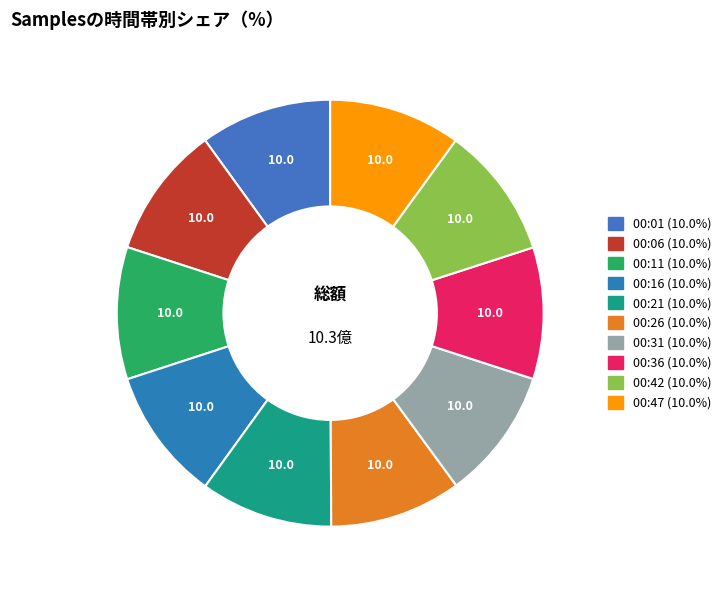

How many slices are in this pie chart?

10